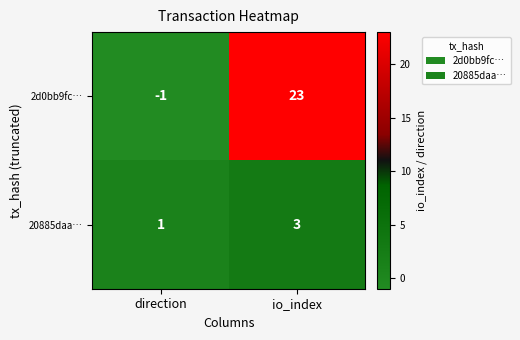

What is the difference between the highest and lowest values at io_index?

20